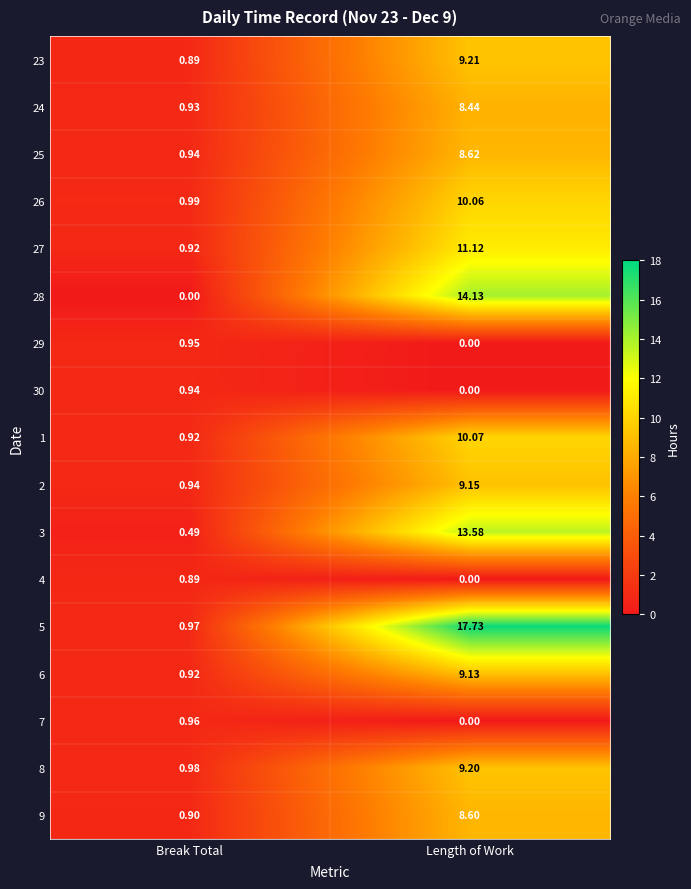

At which label does 24 reach its peak?

Length of Work